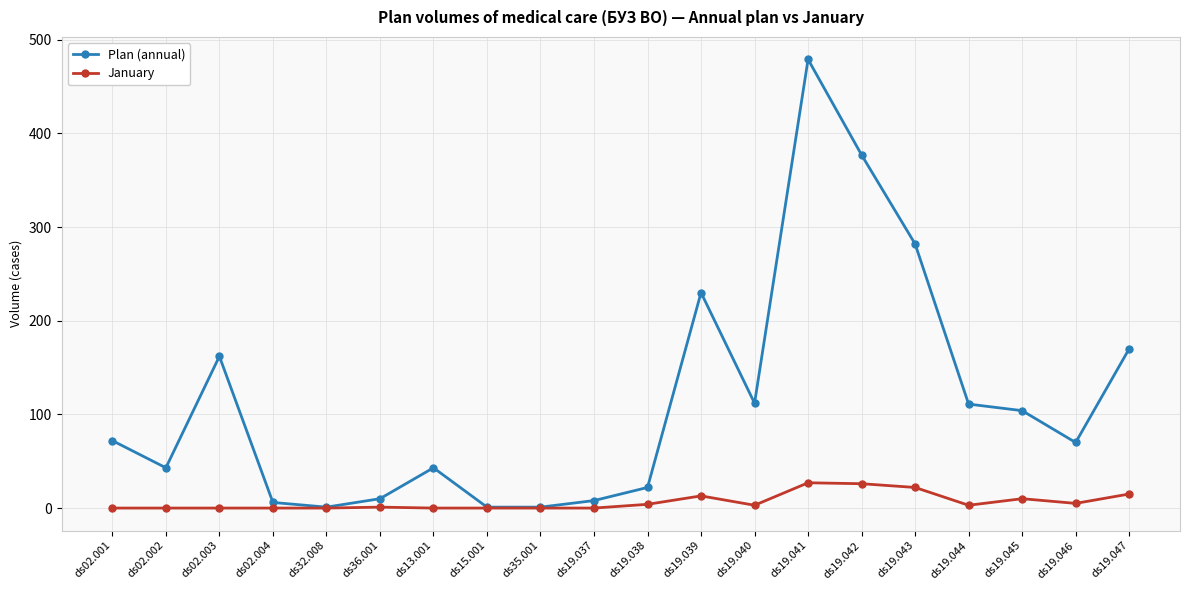

What is the difference between the second highest and minimum values in the January series?

26